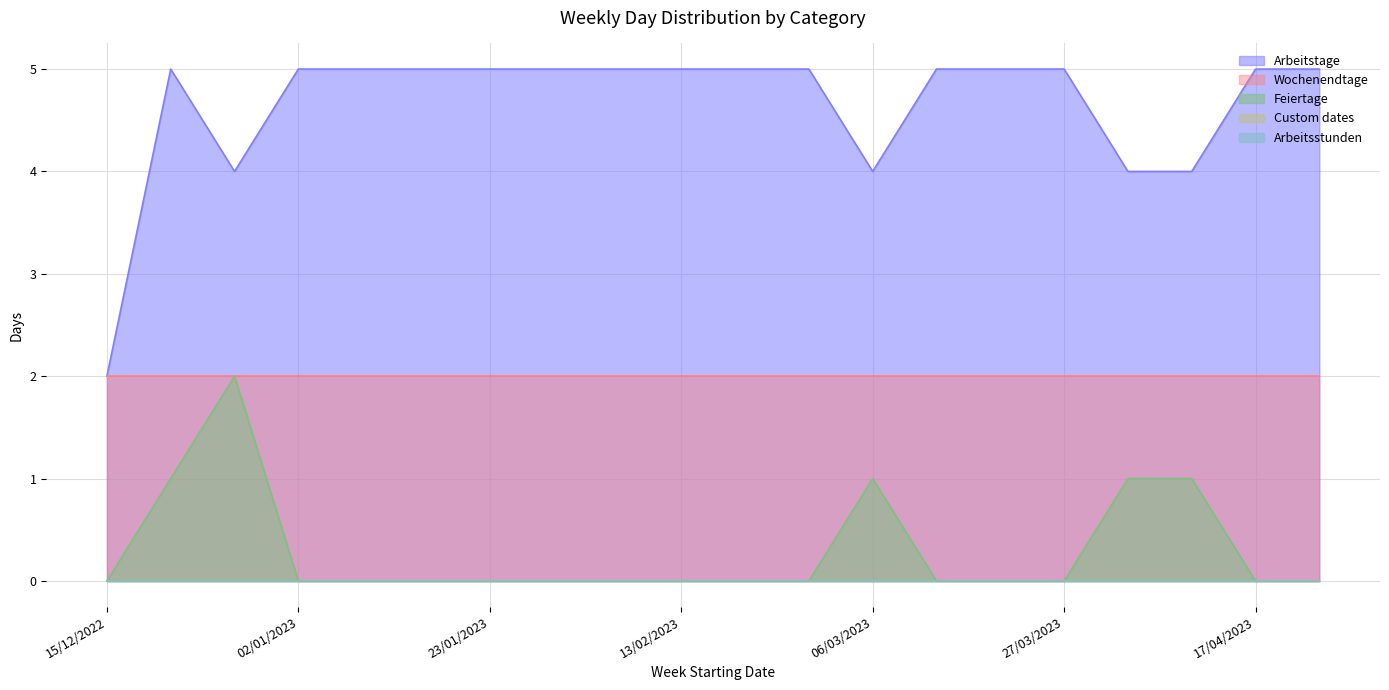

What is the total value across all series at 16/01/2023?

7